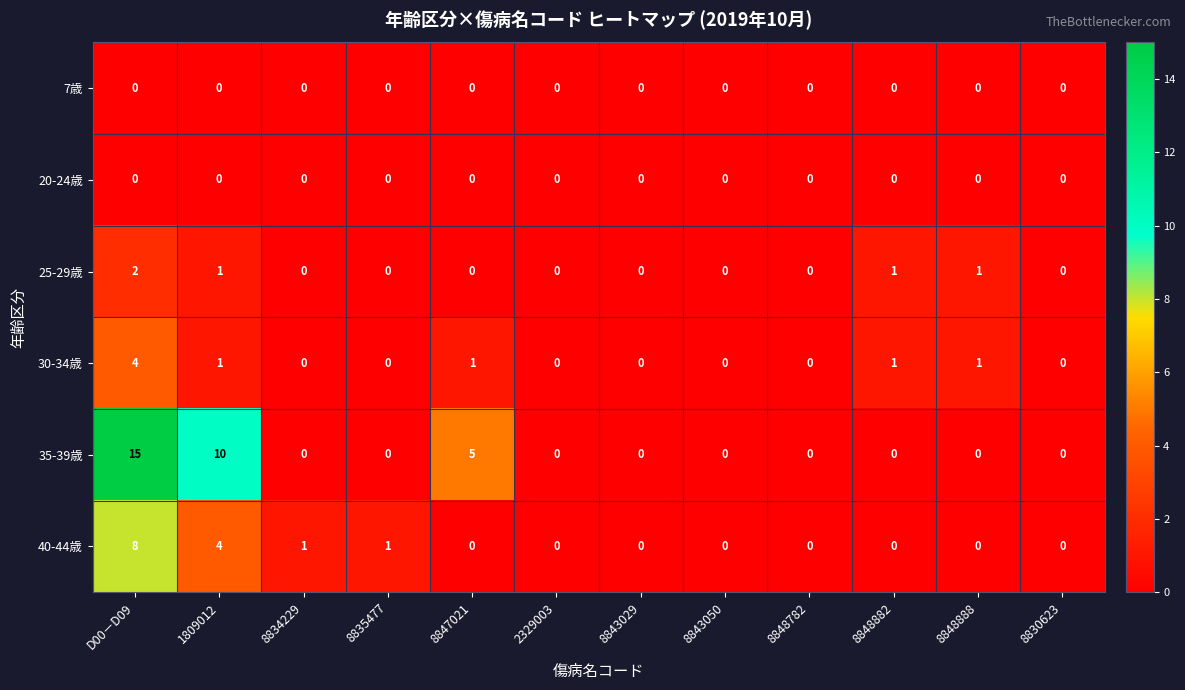

The 20-24歳 series shows 0 at 8830623. True or false?

True